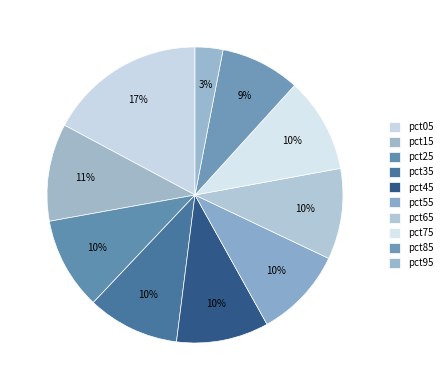

What is the change in value from pct55 to pct95?

-0.6